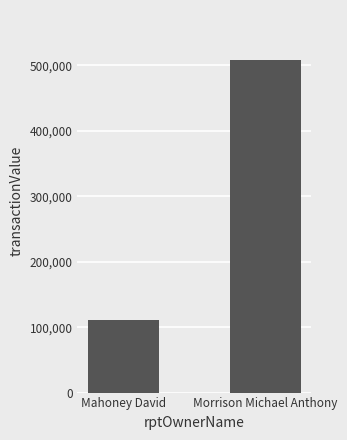

What is the ratio of the value at Mahoney David to the value at Morrison Michael Anthony?

0.2